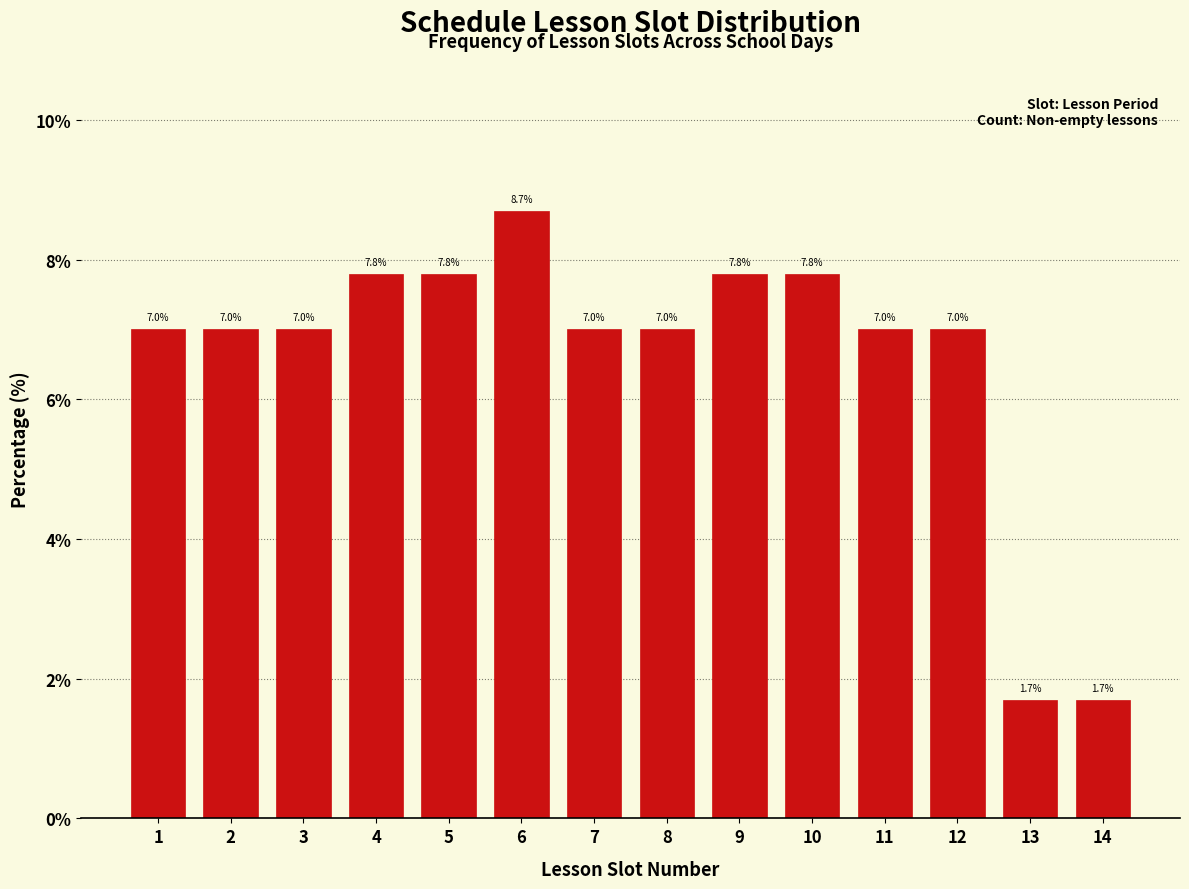

Reading left to right, transcribe all the data shown in this chart.

7.0	7.0	7.0	7.8	7.8	8.7	7.0	7.0	7.8	7.8	7.0	7.0	1.7	1.7